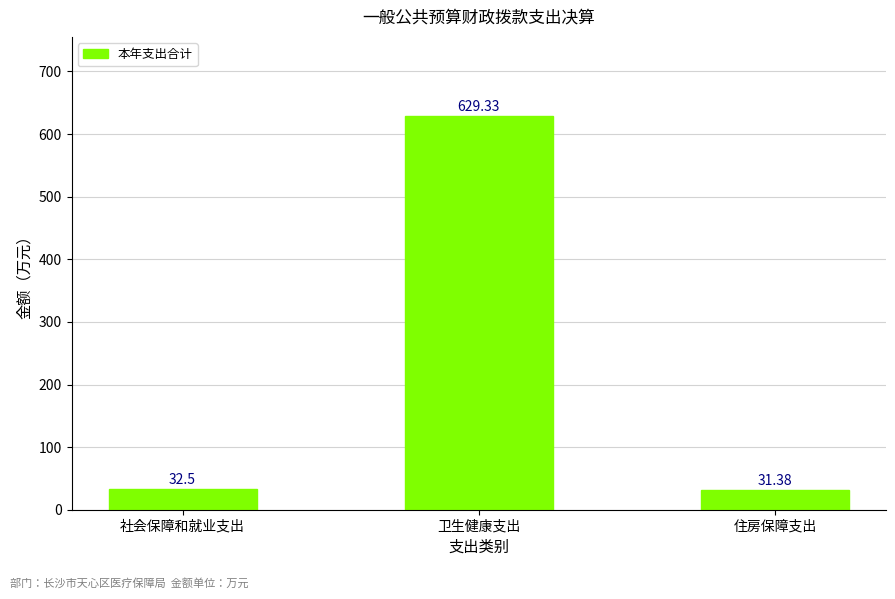

What is the label of the 3rd bar from the right?

社会保障和就业支出